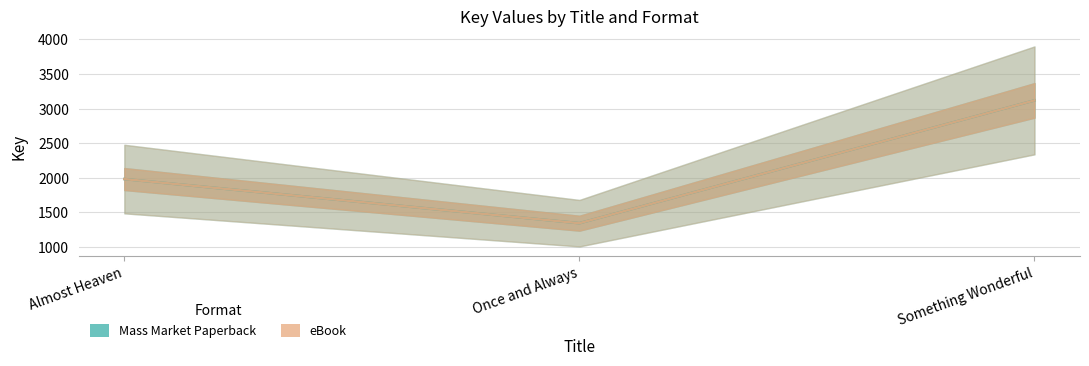

Reading left to right, extract all data points from this chart.

Mass Market Paperback: 1982	1344	3119
eBook: 1982	1344	3119